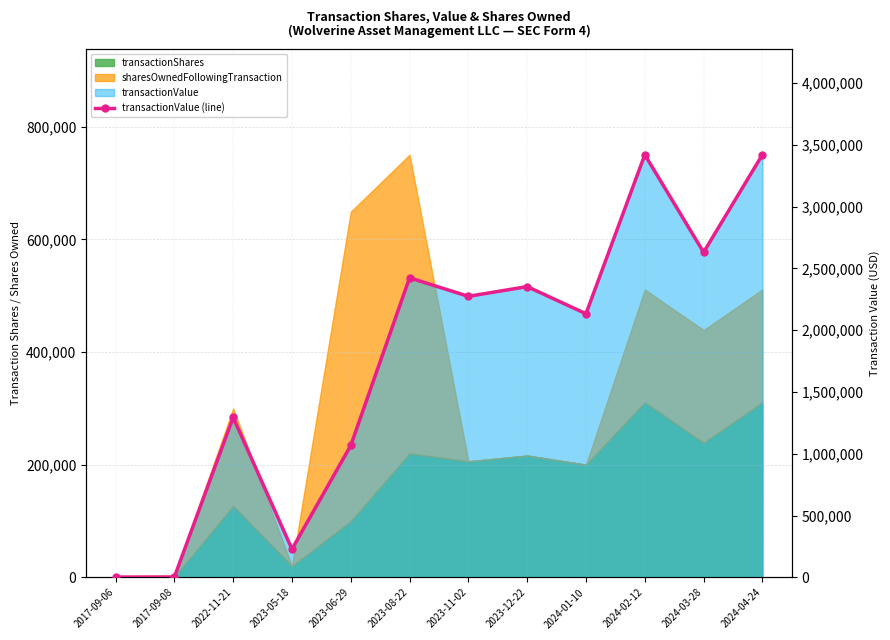

The chart shows a value of 3420021 at 2024-04-24. True or false?

True